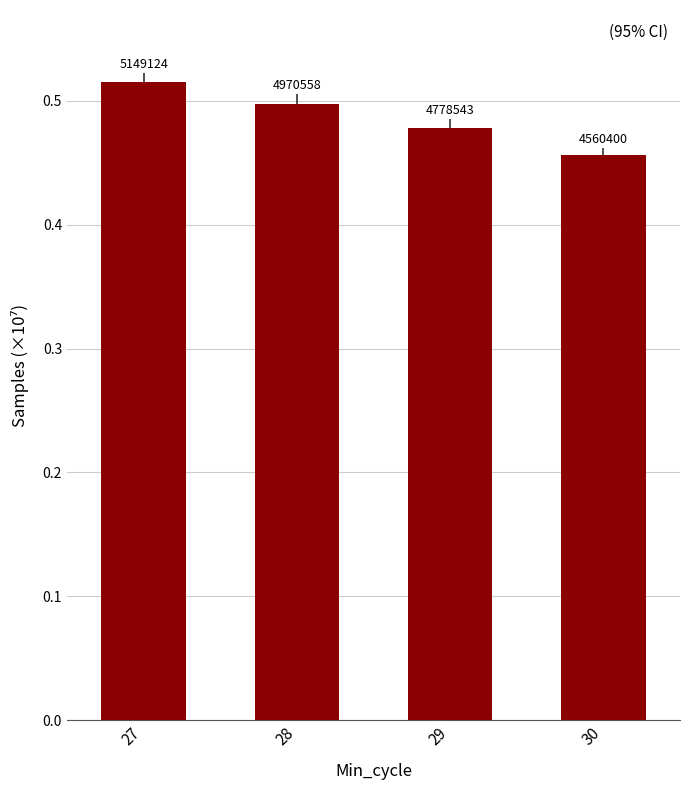

Read the value at 27.

0.5